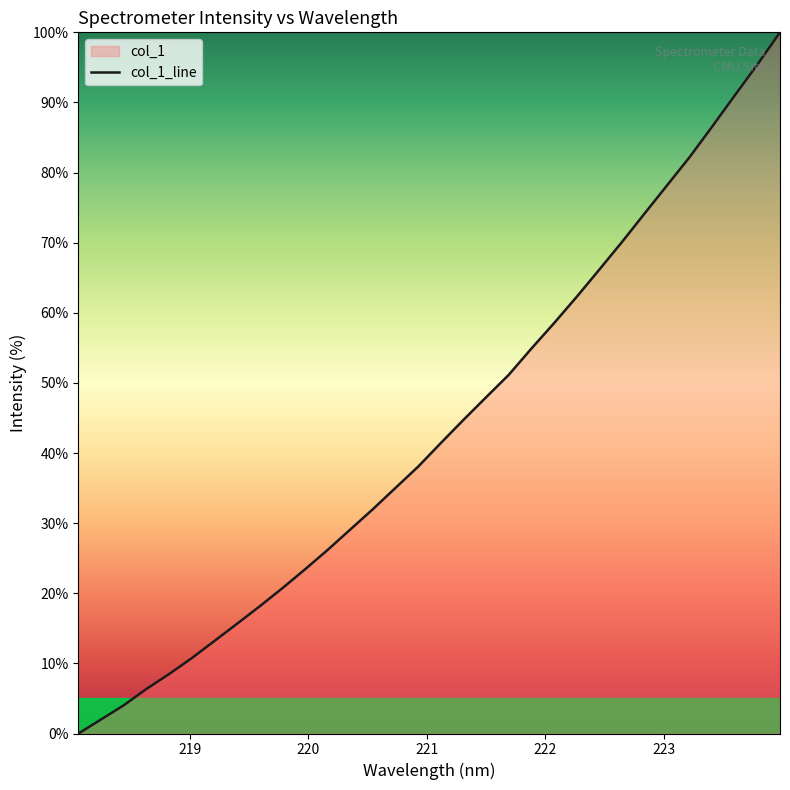

List the labels in order of value, smallest first.

218.0596, 218.2508, 218.442, 218.6332, 218.8244, 219.0156, 219.2067, 219.3979, 219.589, 219.7801, 219.9712, 220.1623, 220.3533, 220.5444, 220.7354, 220.9264, 221.1174, 221.3083, 221.4993, 221.6902, 221.8812, 222.0721, 222.263, 222.4538, 222.6447, 222.8355, 223.0264, 223.2172, 223.408, 223.5987, 223.7895, 223.9802